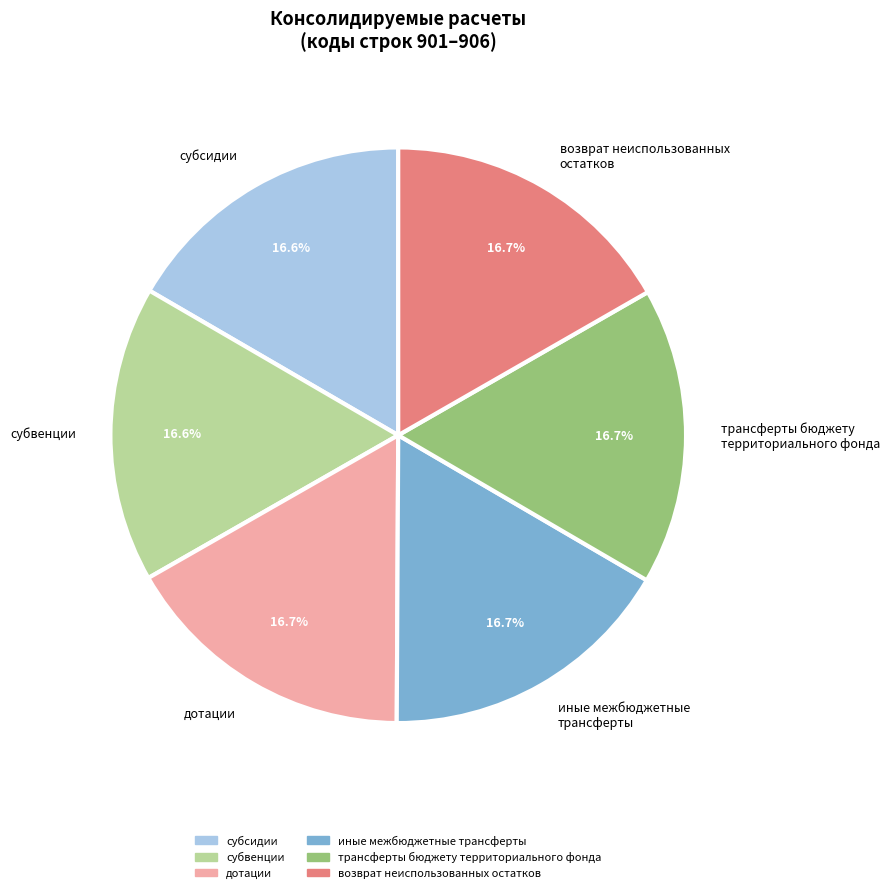

To the nearest percent, what percentage of the pie is субсидии?

17%